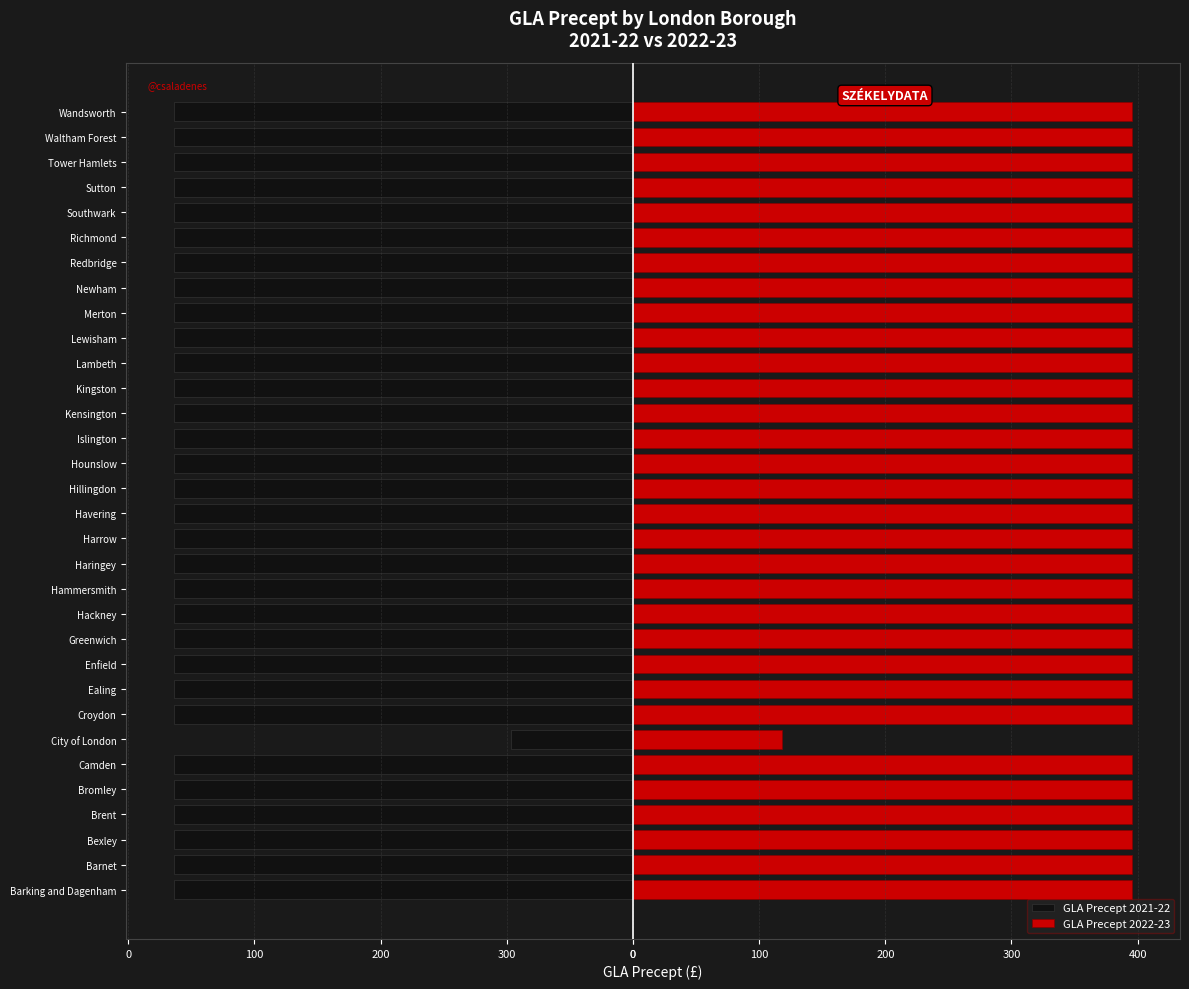

Reading left to right, list all the values displayed in this chart.

GLA Precept 2021-22: -363.7	-363.7	-363.7	-363.7	-363.7	-363.7	-96.5	-363.7	-363.7	-363.7	-363.7	-363.7	-363.7	-363.7	-363.7	-363.7	-363.7	-363.7	-363.7	-363.7	-363.7	-363.7	-363.7	-363.7	-363.7	-363.7	-363.7	-363.7	-363.7	-363.7	-363.7	-363.7
GLA Precept 2022-23: 395.6	395.6	395.6	395.6	395.6	395.6	118.5	395.6	395.6	395.6	395.6	395.6	395.6	395.6	395.6	395.6	395.6	395.6	395.6	395.6	395.6	395.6	395.6	395.6	395.6	395.6	395.6	395.6	395.6	395.6	395.6	395.6